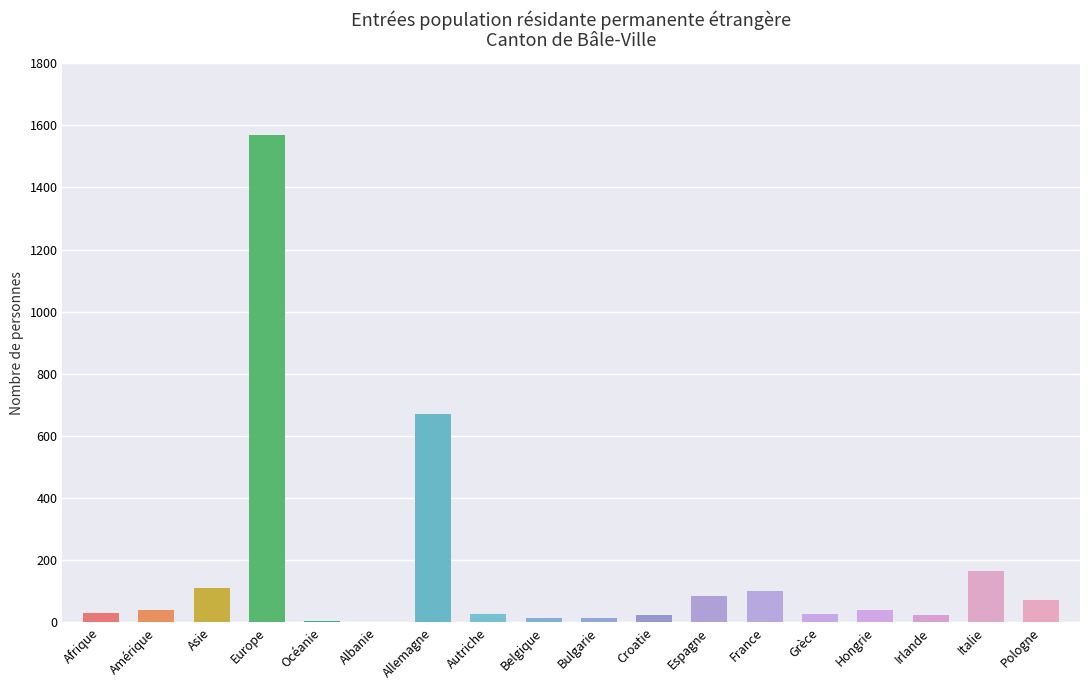

The value of Permis B (Total) at Océanie is 1. True or false?

False